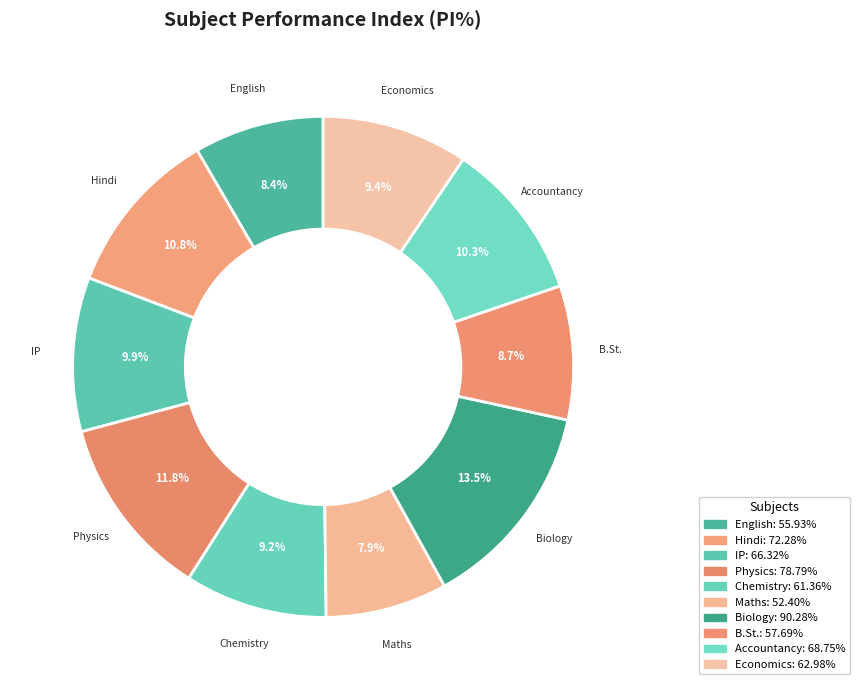

The B.St. slice represents 1% of the pie. True or false?

False